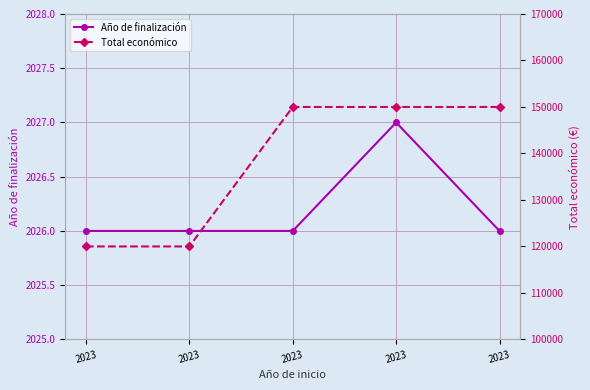

Which category has the lowest value across all series?

2023